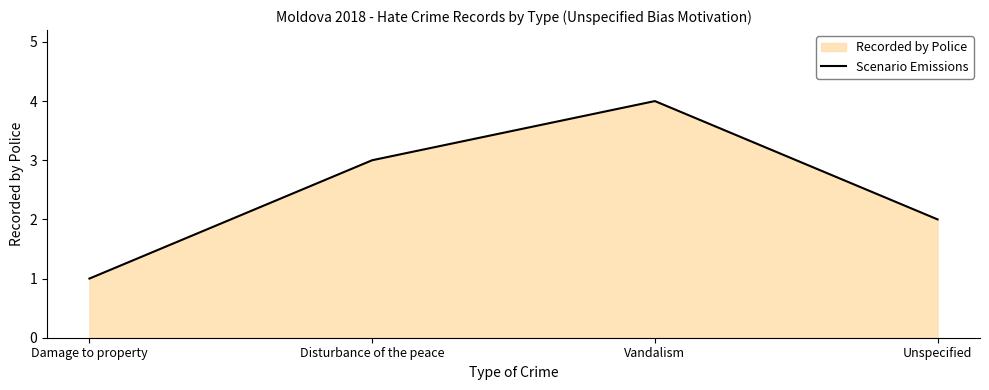

Is it true that the value at Disturbance of the peace is 3?

True